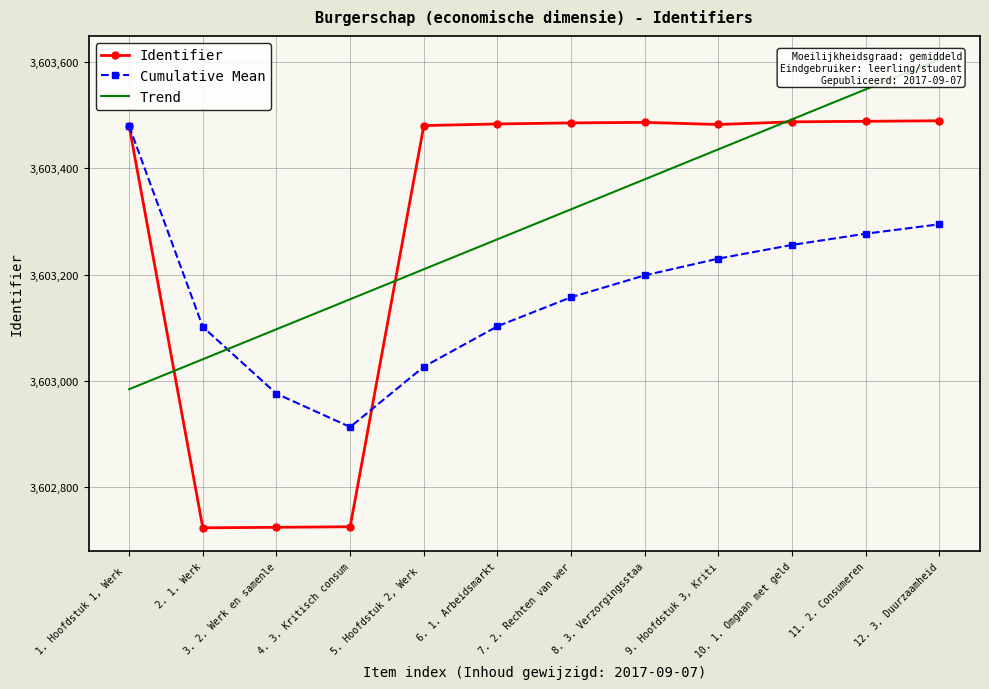

Reading left to right, what are all the values shown in this chart?

Identifier: 3603479.0	3602724.0	3602725.0	3602726.0	3603480.0	3603483.0	3603485.0	3603486.0	3603482.0	3603487.0	3603488.0	3603489.0
Cumulative Mean: 3603479.0	3603101.5	3602976.0	3602913.5	3603026.8	3603102.8	3603157.4	3603198.5	3603230.0	3603255.7	3603276.8	3603294.5
Trend: 3602984.5	3603040.9	3603097.2	3603153.6	3603210.0	3603266.3	3603322.7	3603379.0	3603435.4	3603491.8	3603548.1	3603604.5